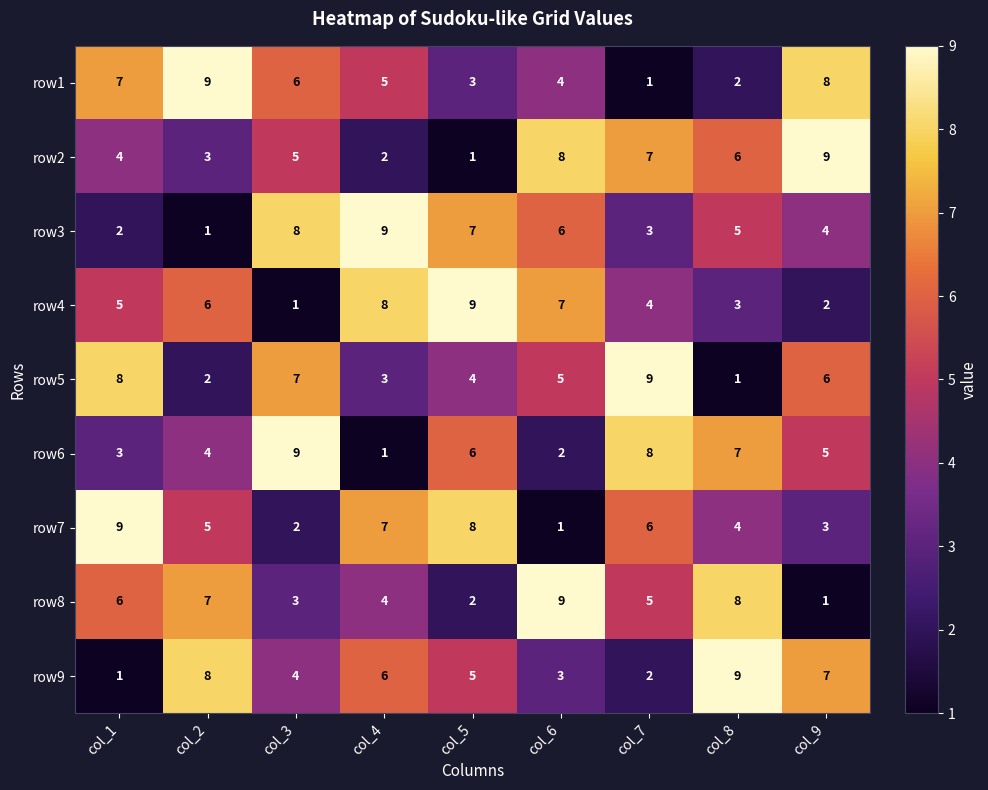

What is the difference between the highest and lowest values at col_2?

8